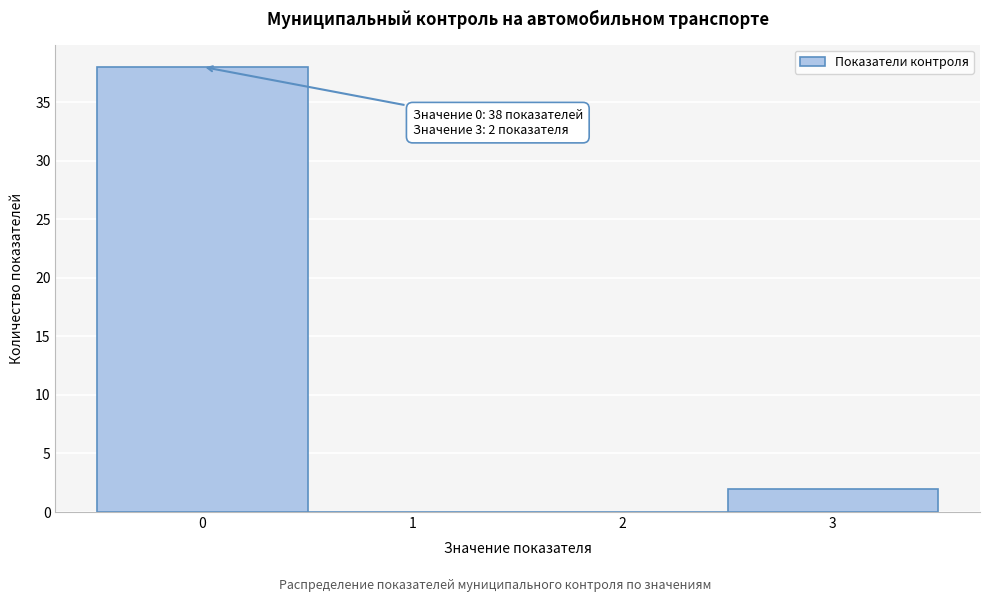

Reading right to left, list all the values displayed in this chart.

3=2	2=0	1=0	0=38